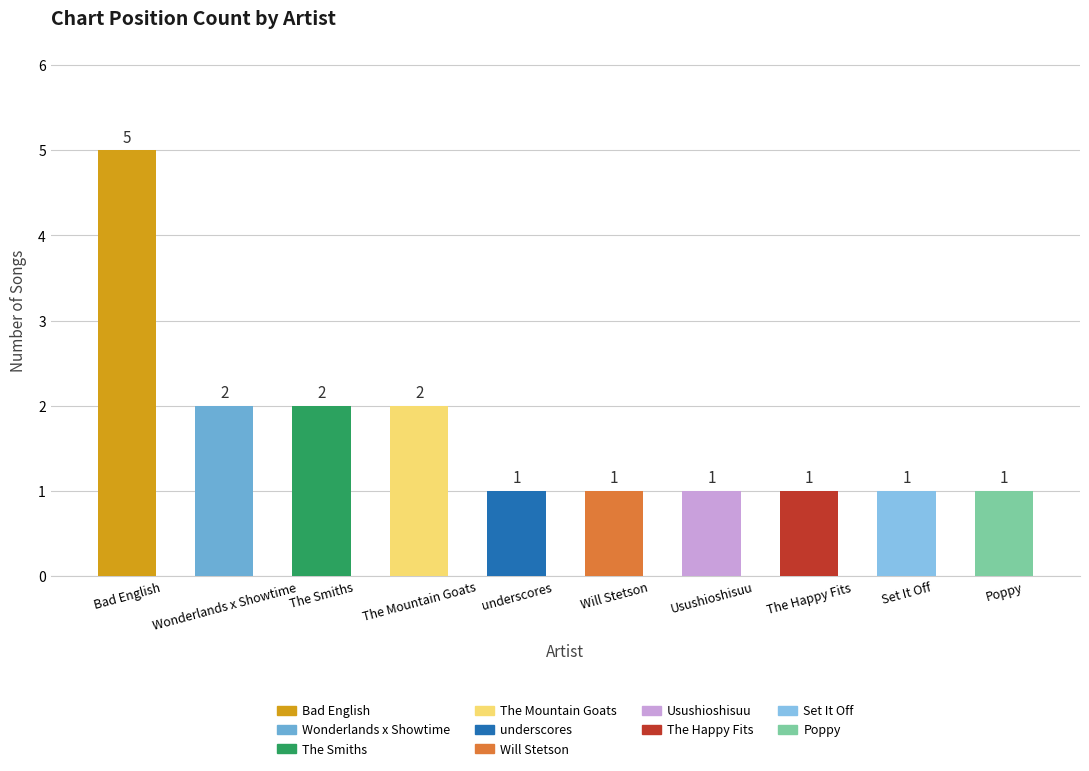

True or false: the data shows 2 at Wonderlands x Showtime.

True